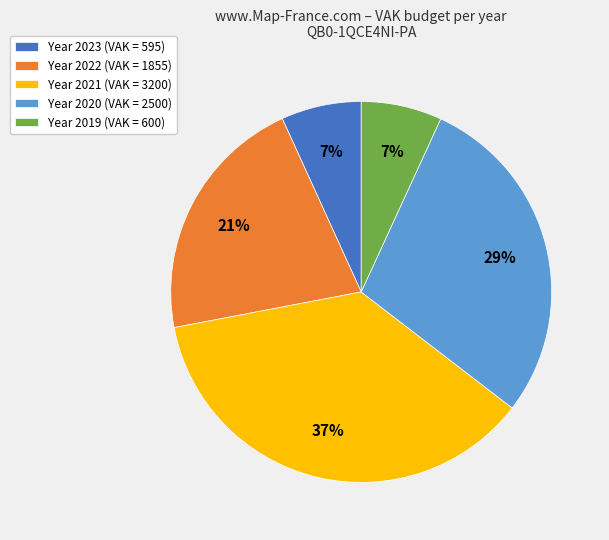

To the nearest percent, what is the average slice percentage?

20%